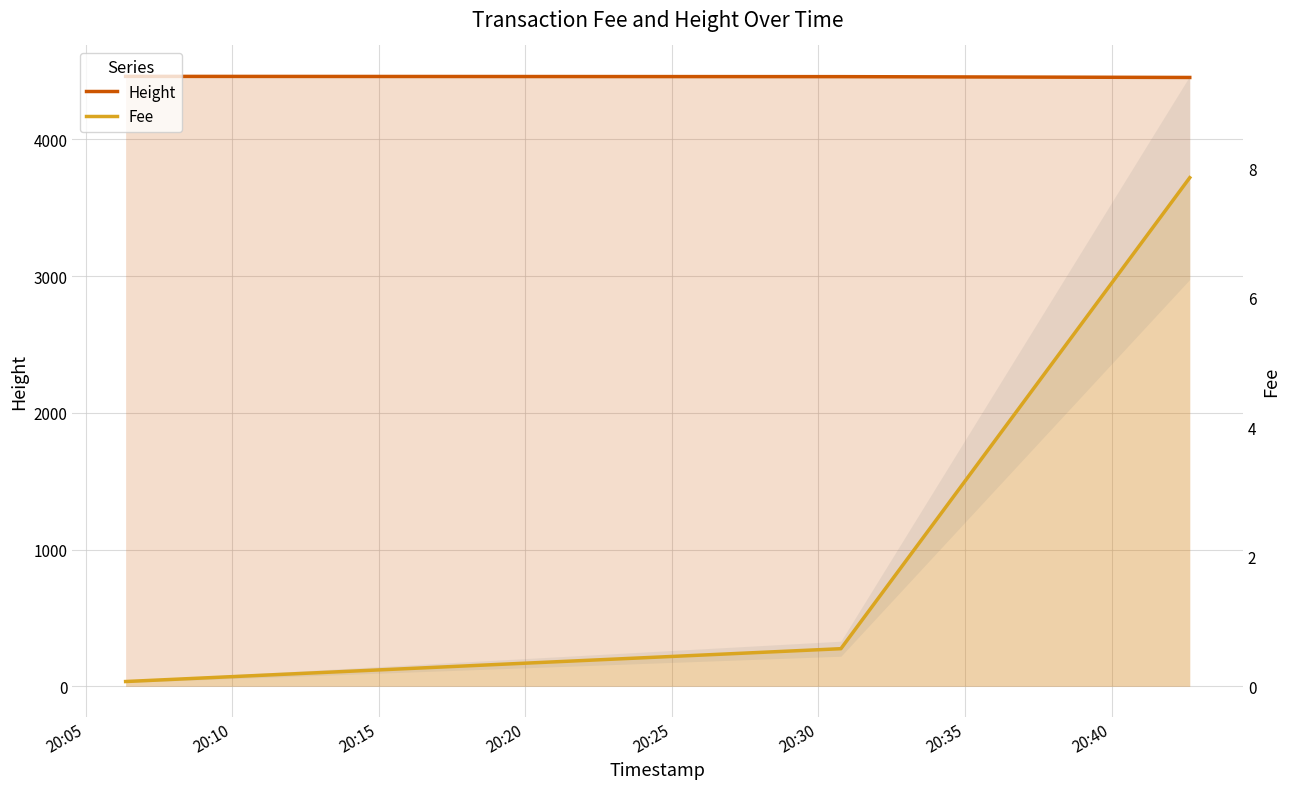

Rank the series at 20:10 from highest to lowest value.

Height, Fee